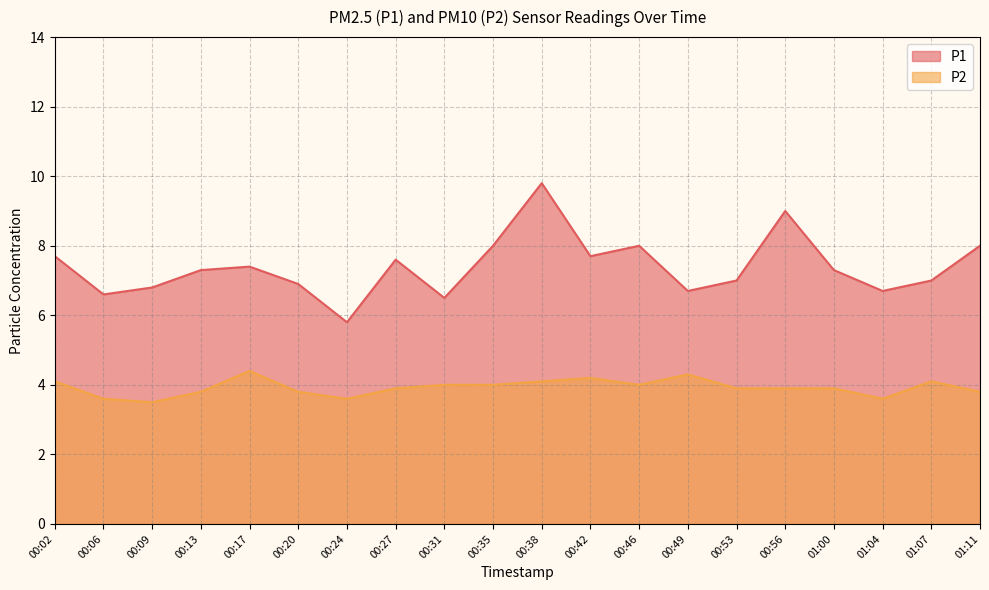

What is the label of the 13th point from the right?

00:27